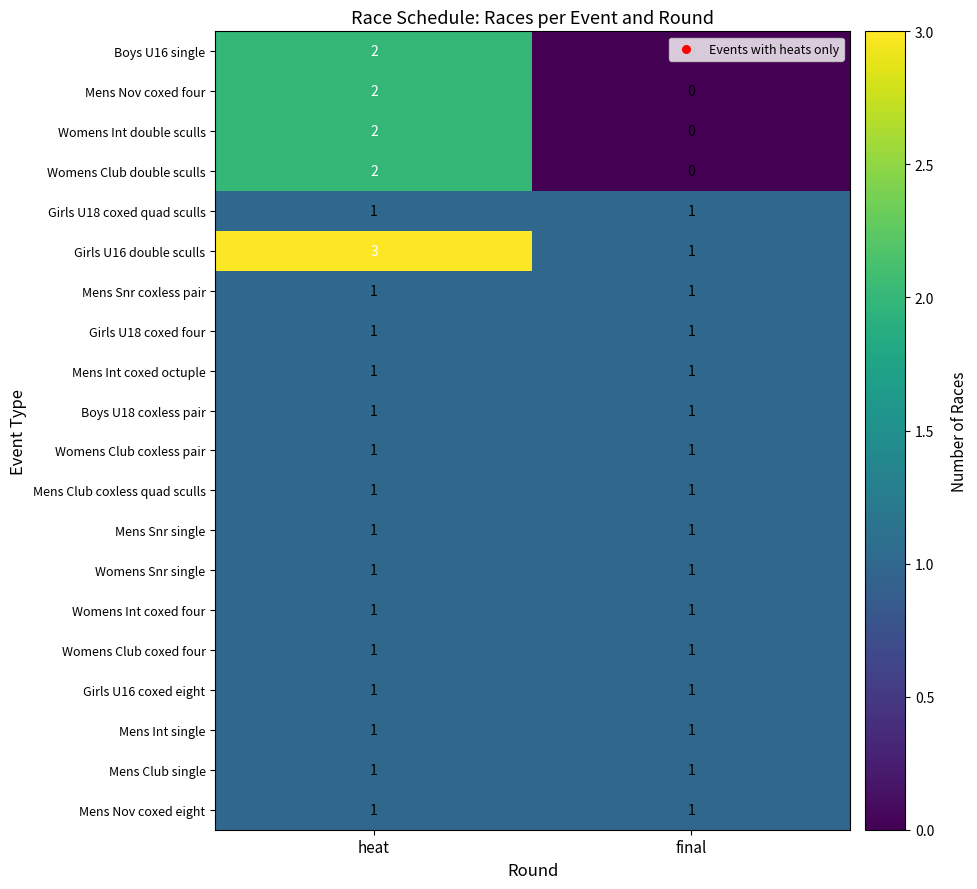

At which category does the chart reach its minimum across all series?

final